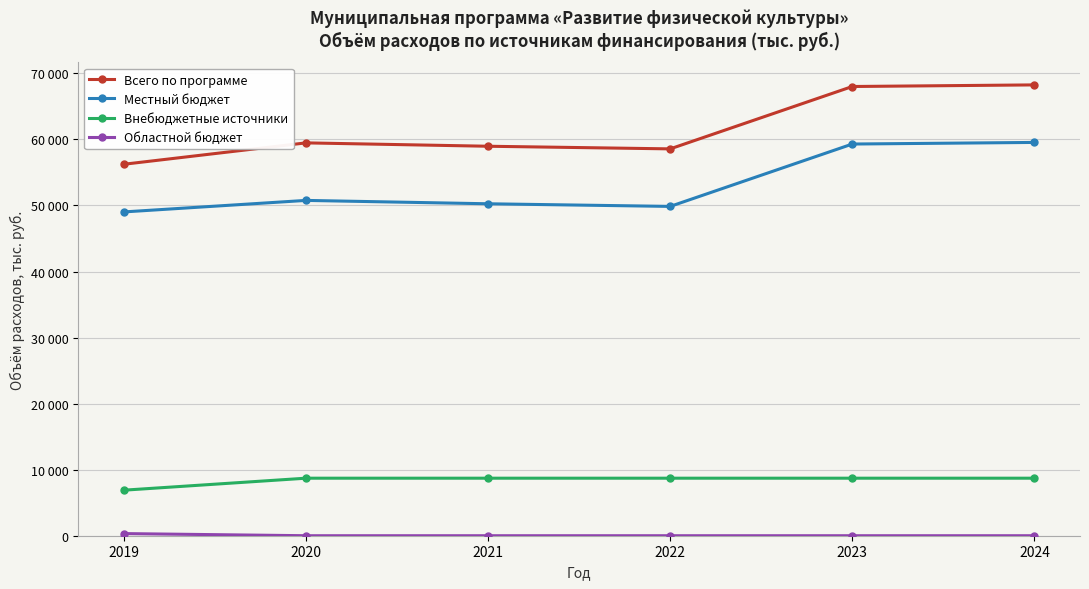

Which category has the lowest value in the Внебюджетные источники series?

2019